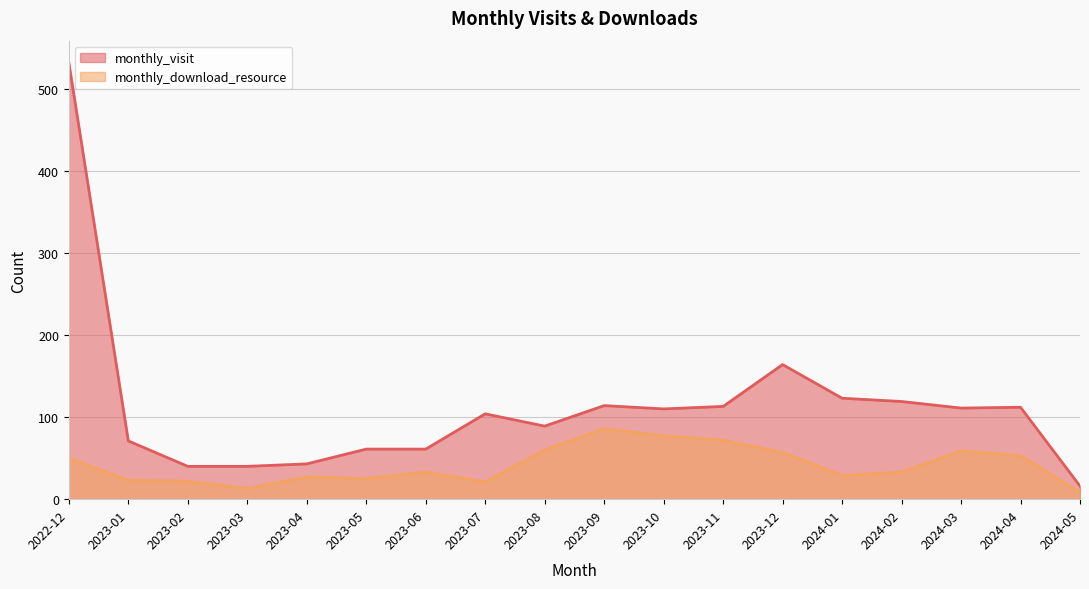

How many interior local peaks does the monthly_visit series have?

4